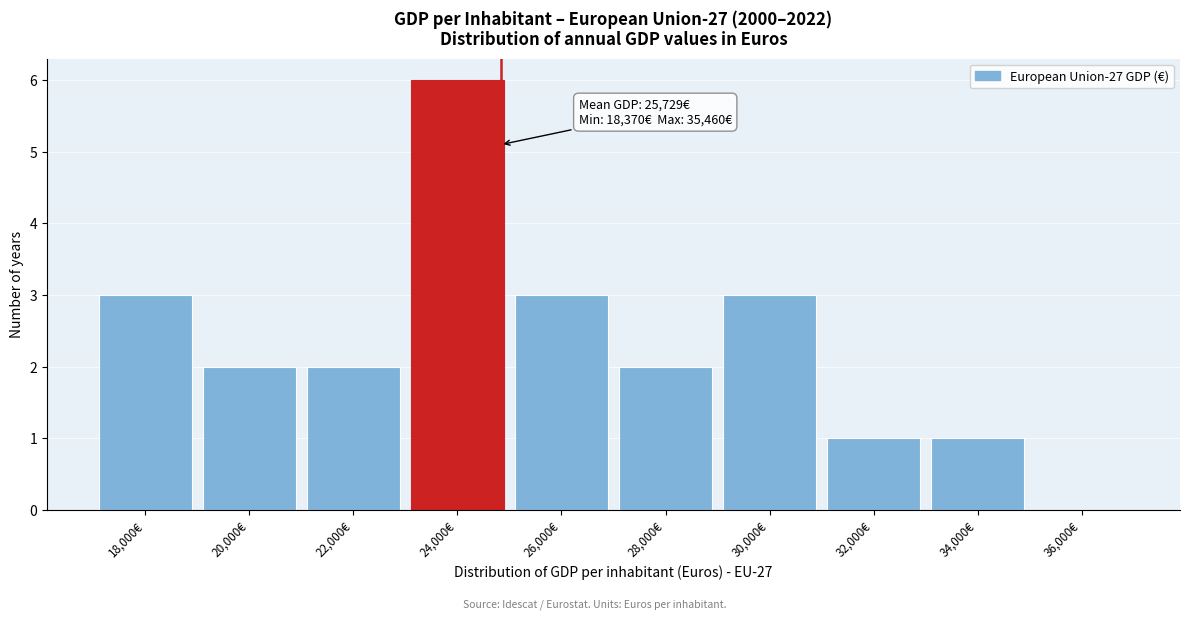

Reading left to right, what are all the values shown in this chart?

18,000€=3	20,000€=2	22,000€=2	24,000€=6	26,000€=3	28,000€=2	30,000€=3	32,000€=1	34,000€=1	36,000€=0